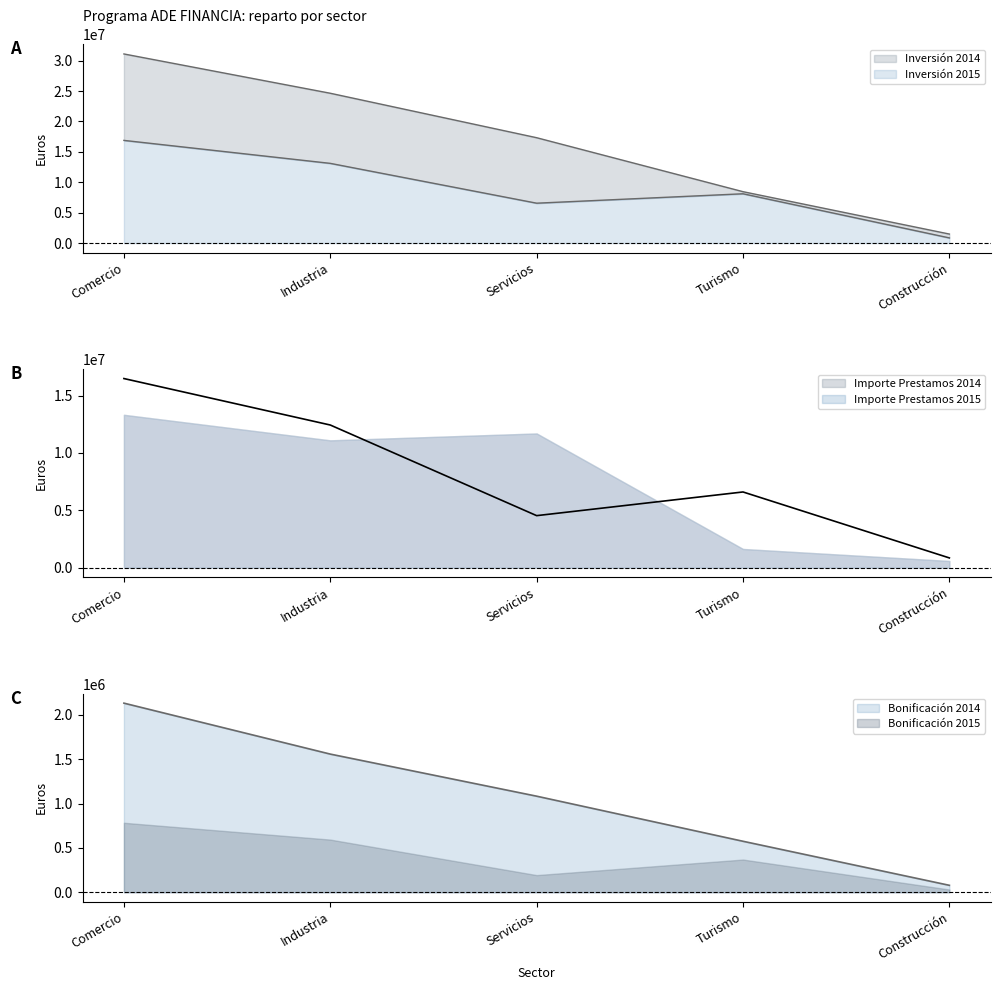

What is the value of the Importe Prestamos 2015 point at the 5th from the left?

849000.0